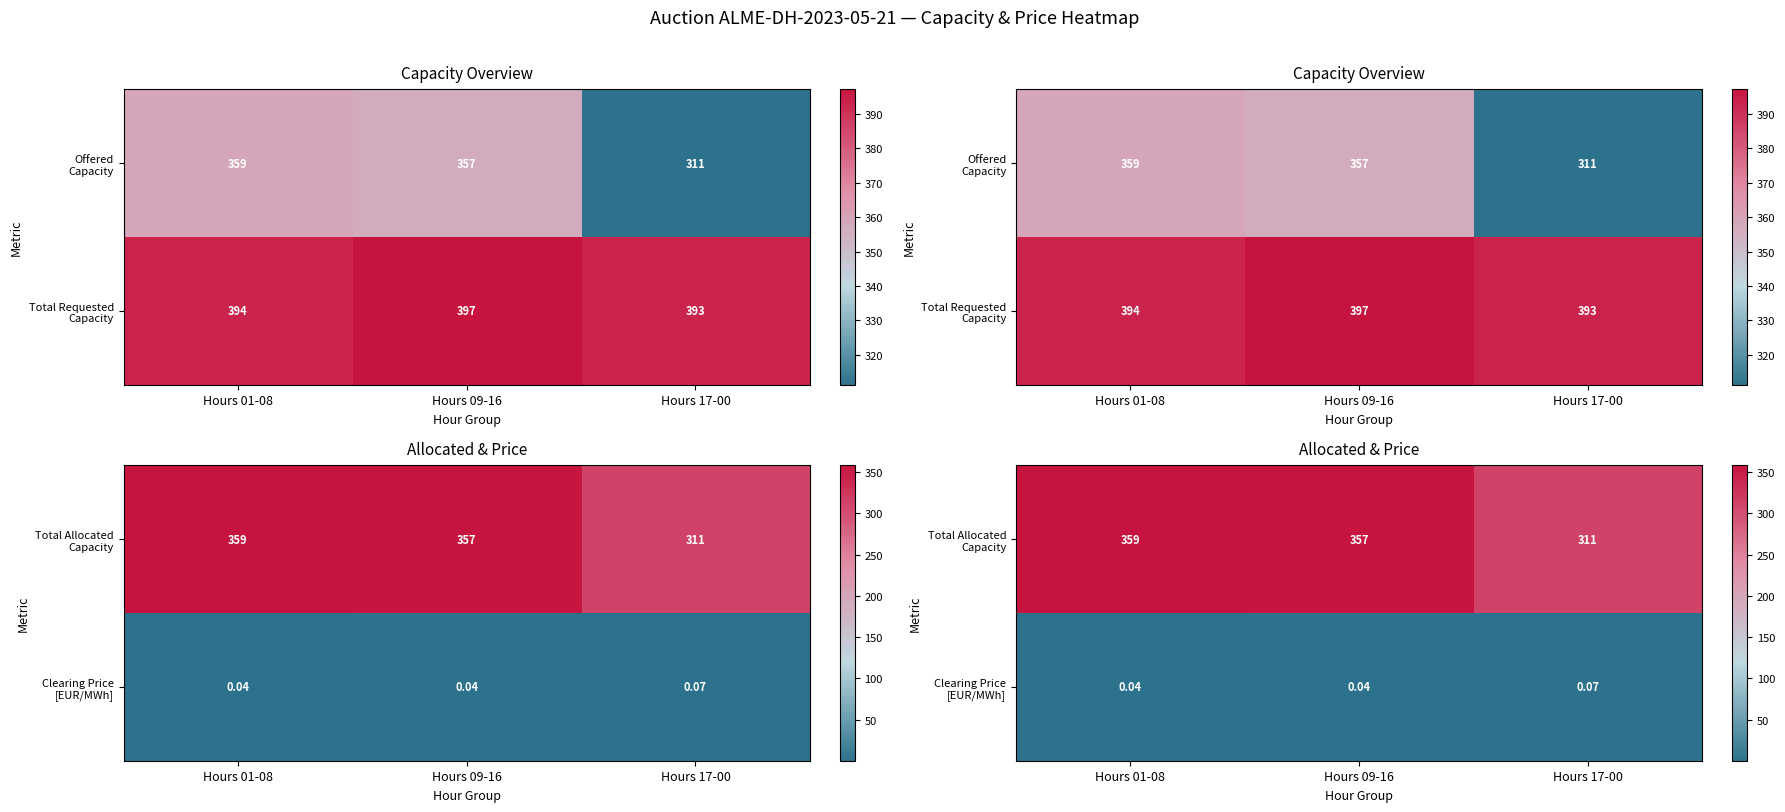

What is the approximate value of Total Allocated Capacity at Hours 09-16?

356.8